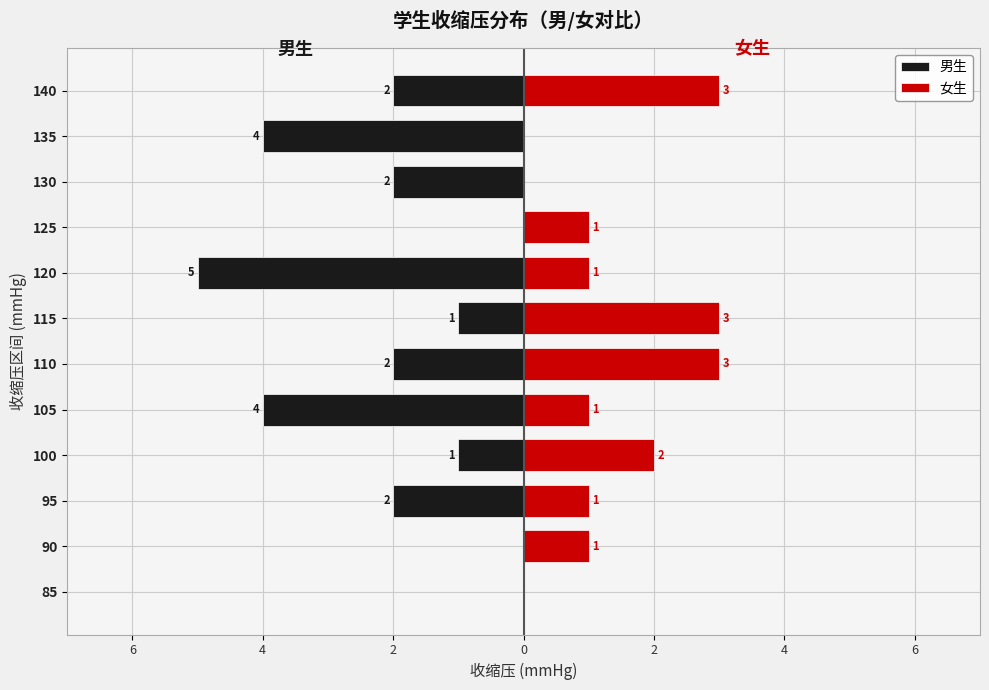

How many values in the 男生 series are below -2?

3